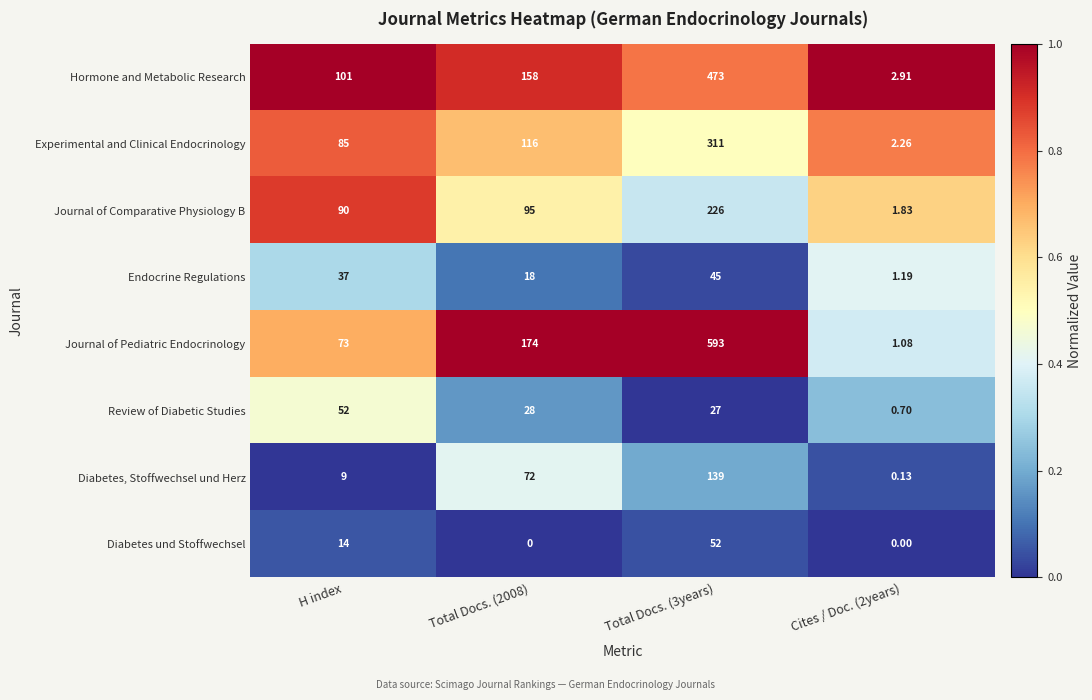

Rank the series at Total Docs. (3years) from highest to lowest value.

Journal of Pediatric Endocrinology, Hormone and Metabolic Research, Experimental and Clinical Endocrinology, Journal of Comparative Physiology B, Diabetes, Stoffwechsel und Herz, Diabetes und Stoffwechsel, Endocrine Regulations, Review of Diabetic Studies